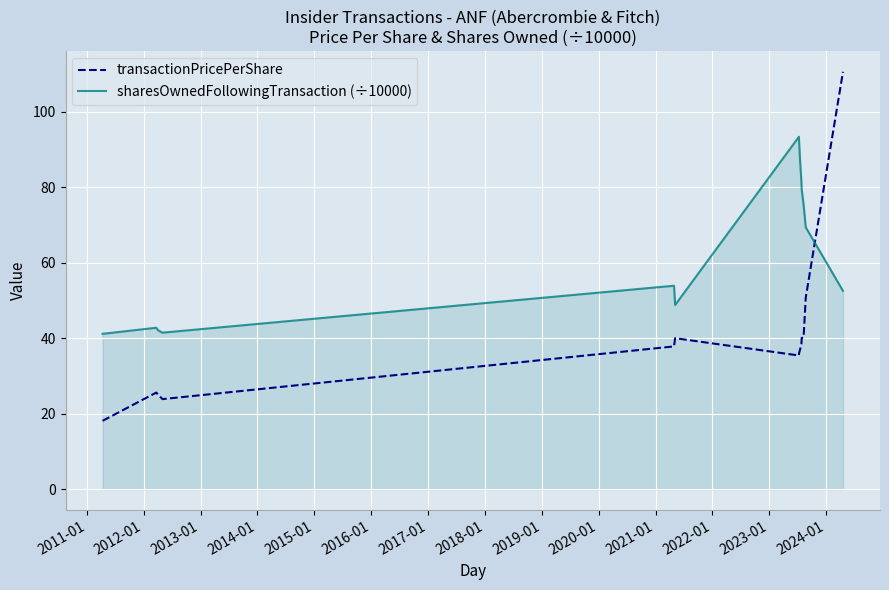

What is the difference between the maximum and minimum values in the transactionPricePerShare series?

92.5